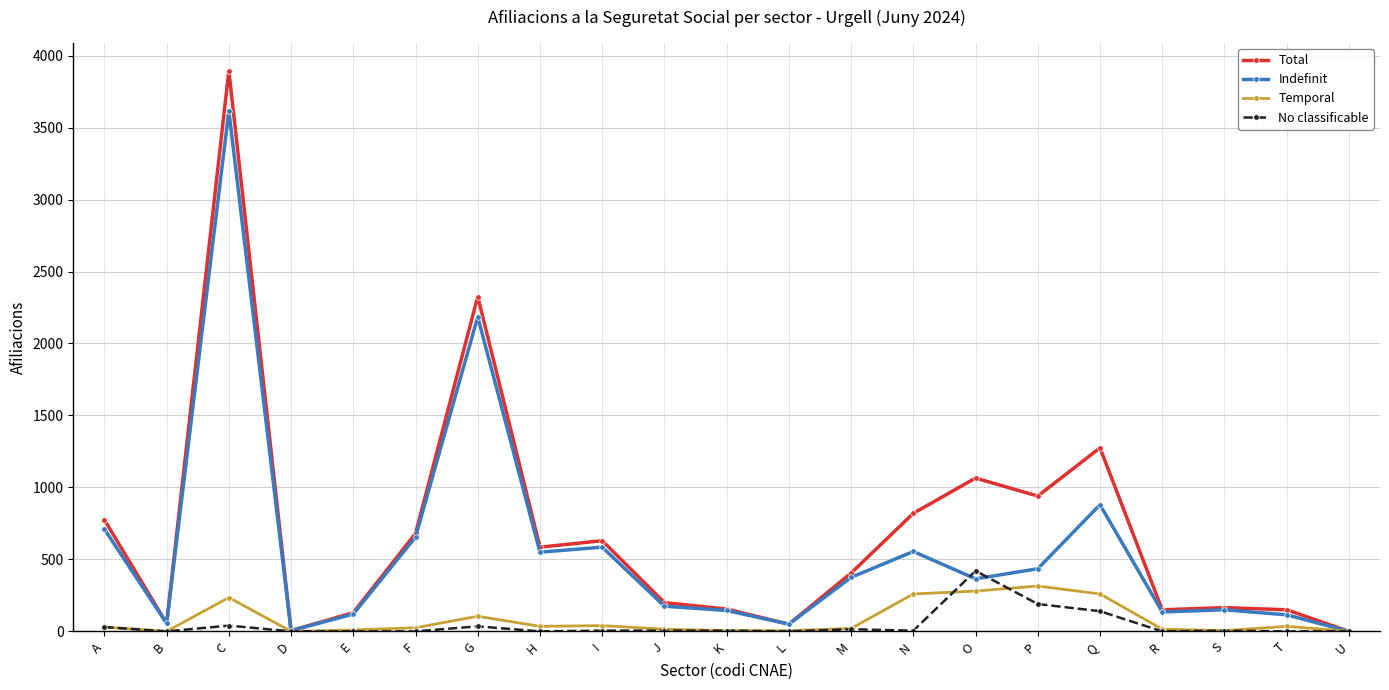

What are all the series names shown in the legend?

Total, Indefinit, Temporal, No classificable